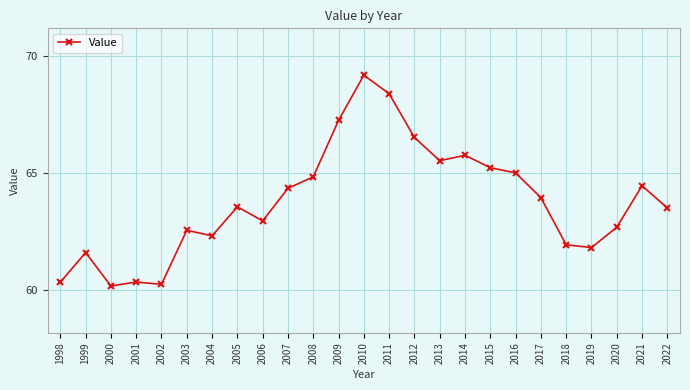

How many lines are shown in the chart?

1